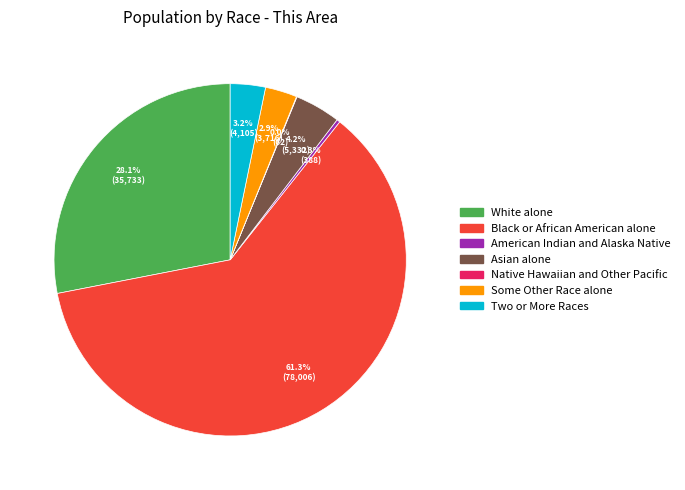

To the nearest percent, what is the average slice percentage?

14%